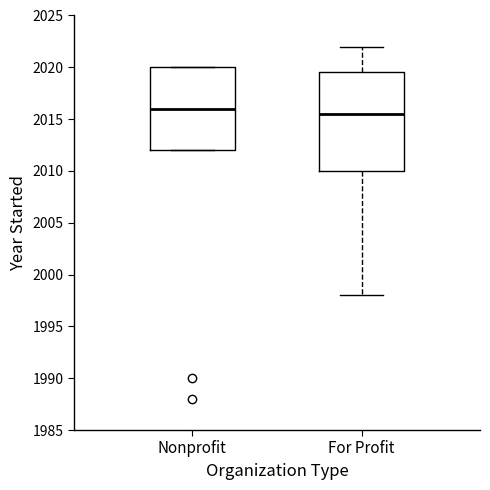

Which box is the tallest, from its lower edge to its upper edge?

For Profit